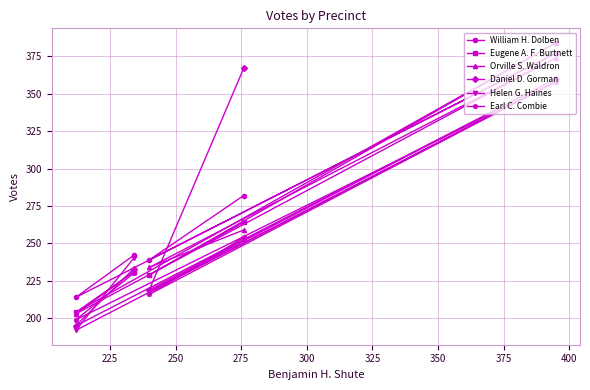

After their last crossing, which series has the higher values: Helen G. Haines or Daniel D. Gorman?

Helen G. Haines